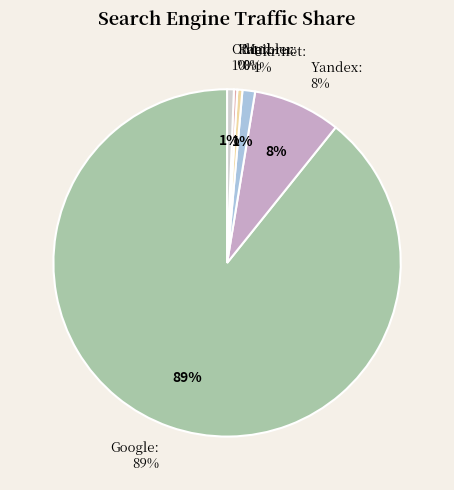

What is the majority slice?

Google